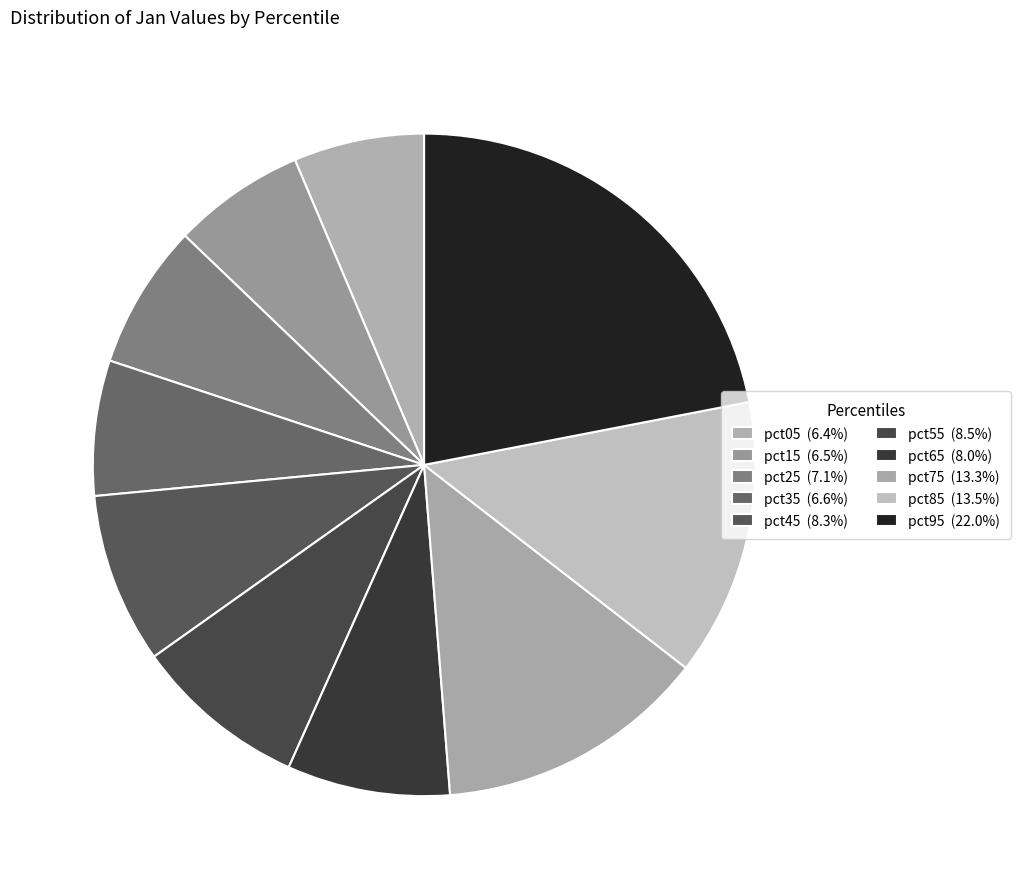

What percentage is the pct15 slice, to the nearest percent?

6%